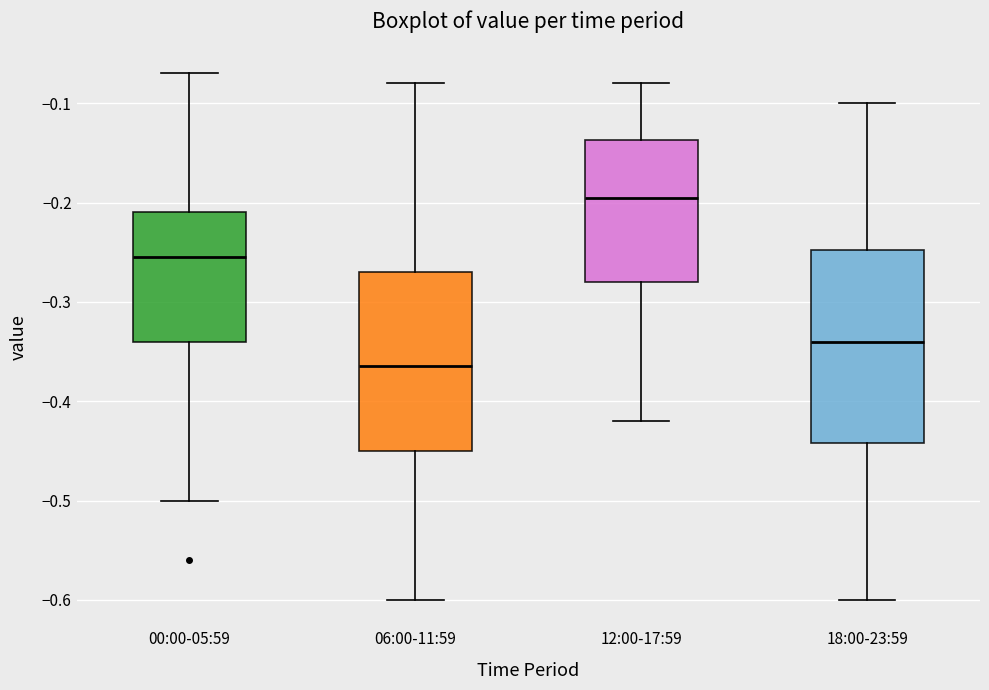

Which box is the tallest, from its lower edge to its upper edge?

18:00-23:59